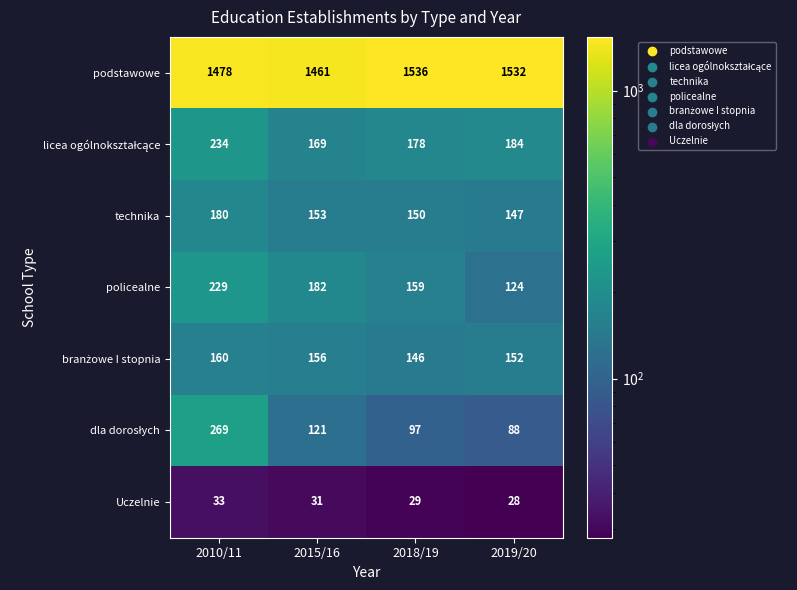

The value of policealne at 2015/16 is 182. True or false?

True